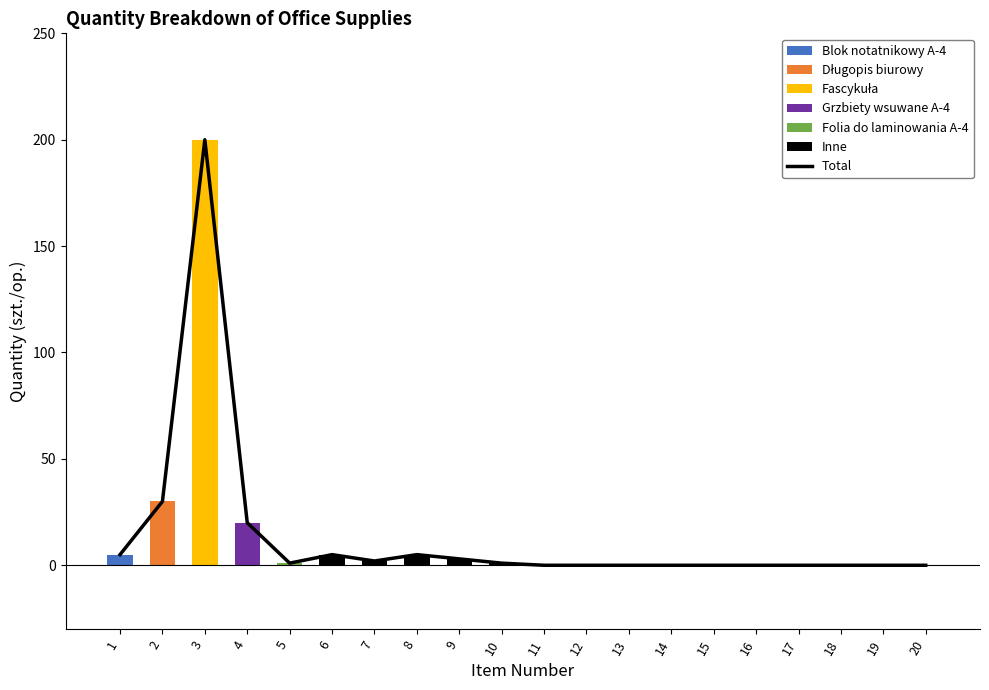

How many data points in Inne are above 0?

5